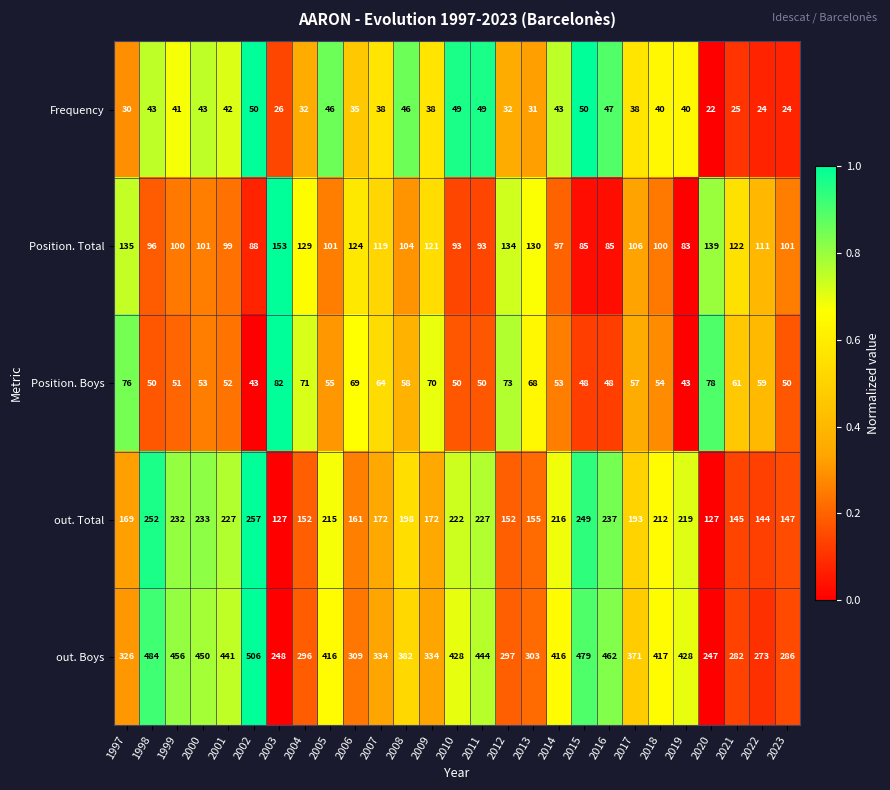

What is the difference between the second highest and second lowest values in the Position. Boys series?

35